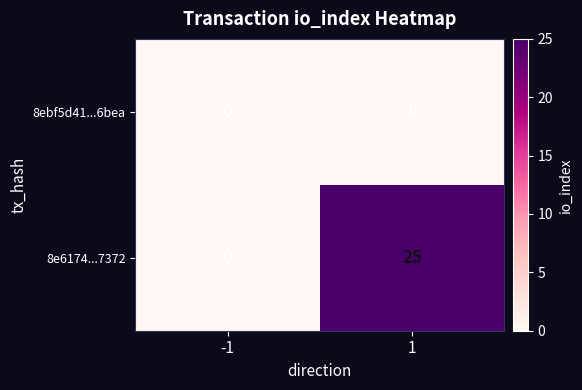

True or false: 8e6174...7372 has a value of 42 at 1.

False